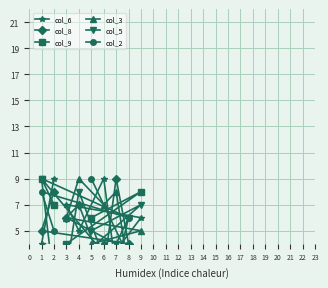

How many intersections are there between col_3 and col_5?

3